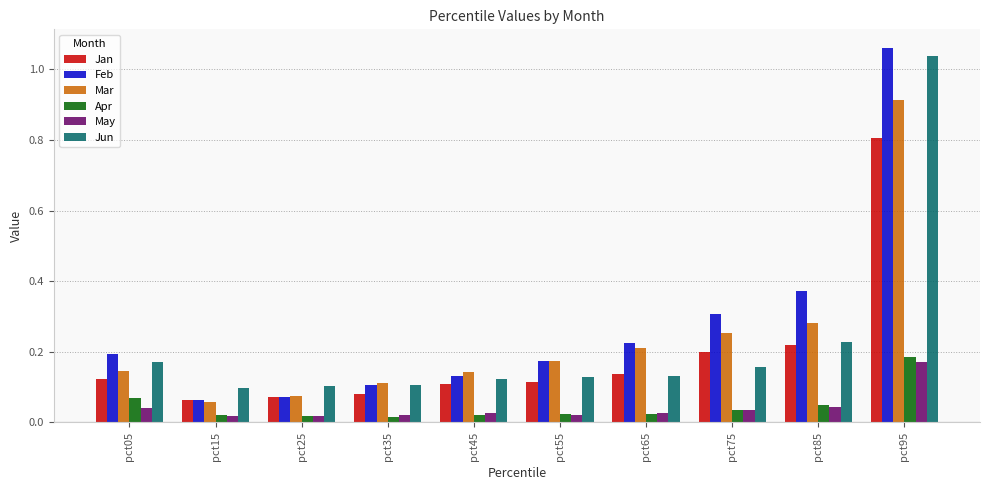

How many May values are between 0 and 1?

10